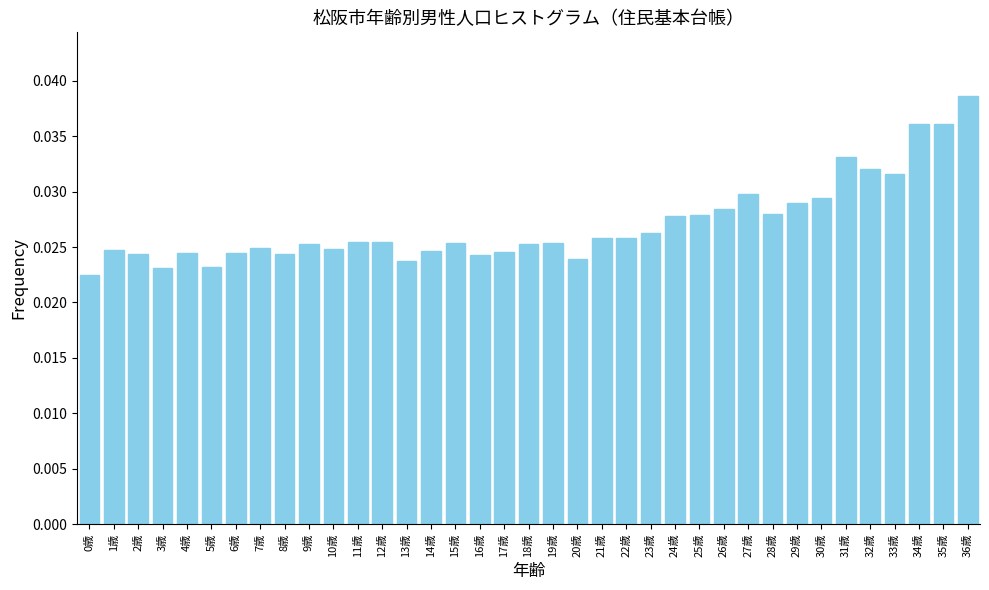

What is the sum of all values?

1.0